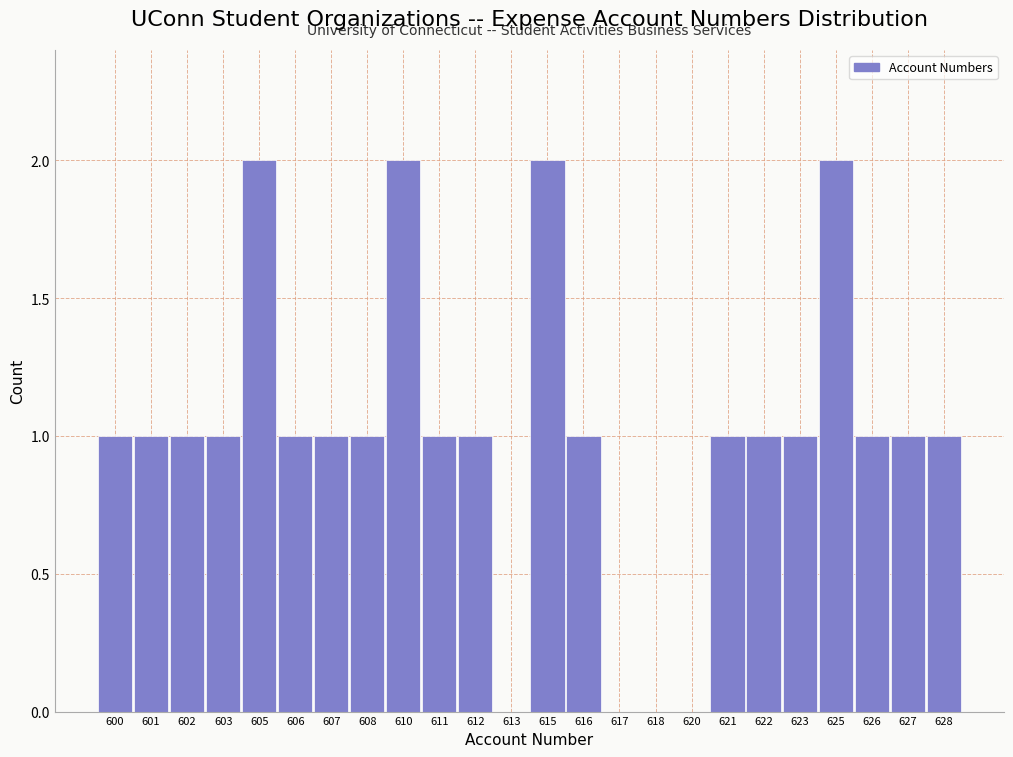

Reading right to left, extract all data points from this chart.

628=1	627=1	626=1	625=2	623=1	622=1	621=1	620=0	618=0	617=0	616=1	615=2	613=0	612=1	611=1	610=2	608=1	607=1	606=1	605=2	603=1	602=1	601=1	600=1